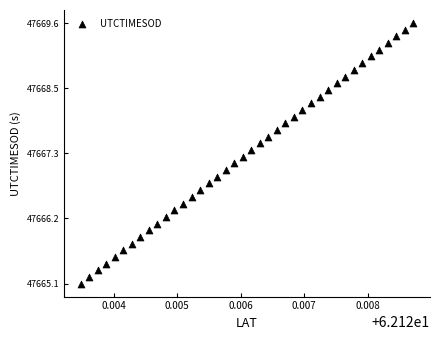

What is the range of Y values (max minus min)?

4.5